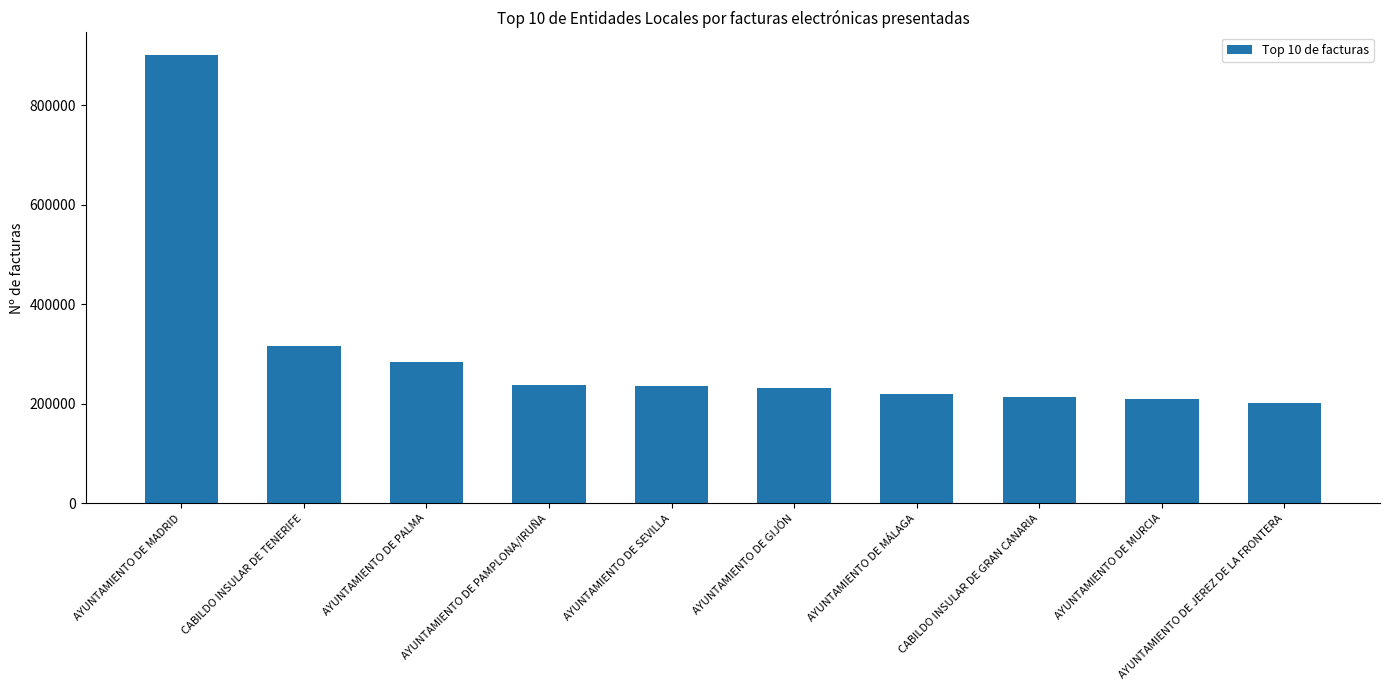

The value at AYUNTAMIENTO DE PALMA is 282874. True or false?

True